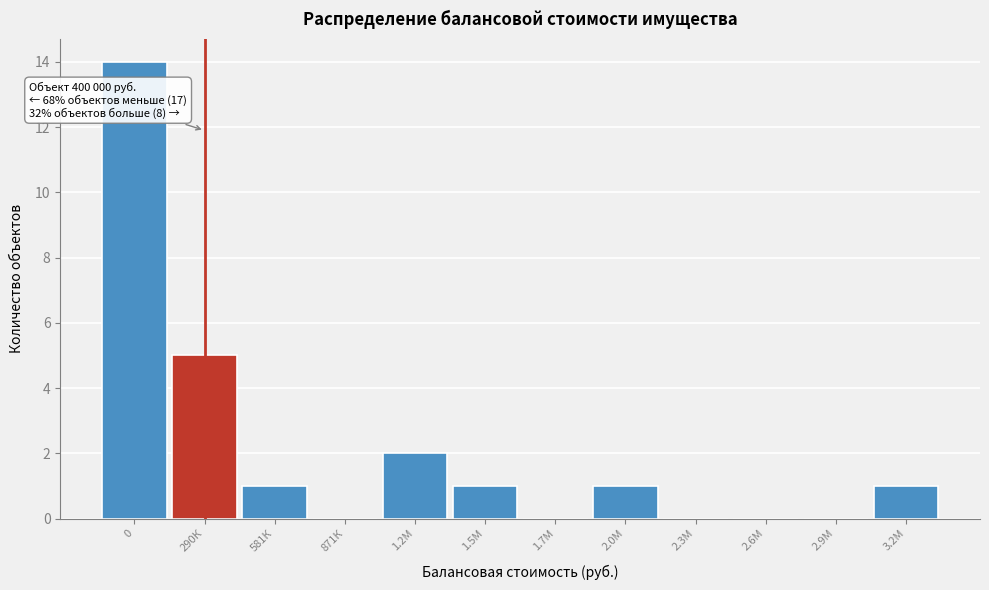

Reading left to right, transcribe all the data shown in this chart.

0=14	290К=5	581К=1	871К=0	1.2М=2	1.5М=1	1.7М=0	2.0М=1	2.3М=0	2.6М=0	2.9М=0	3.2М=1